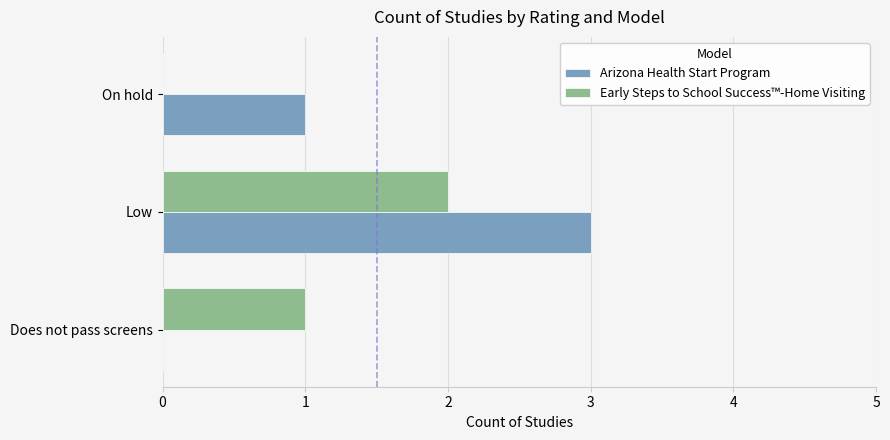

The value of Arizona Health Start Program at Low is 2. True or false?

False